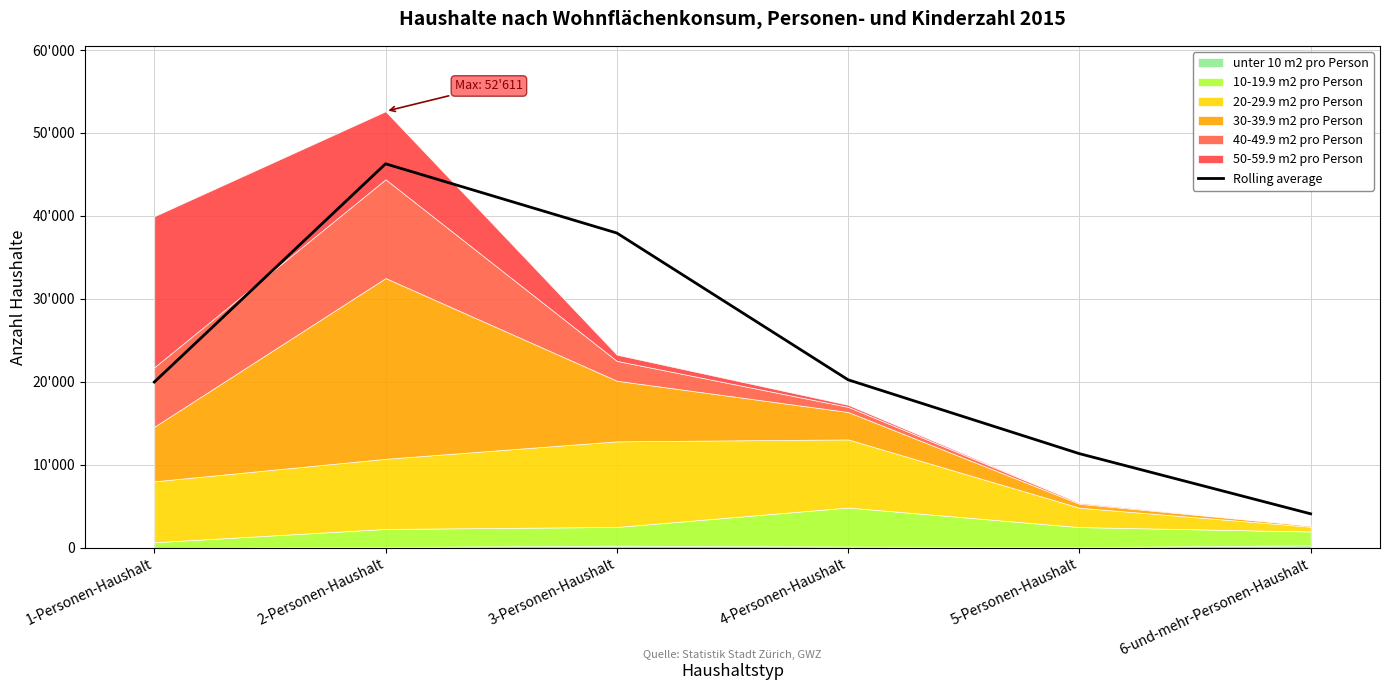

Is it true that the value at 1-Personen-Haushalt is 19979.5?

True